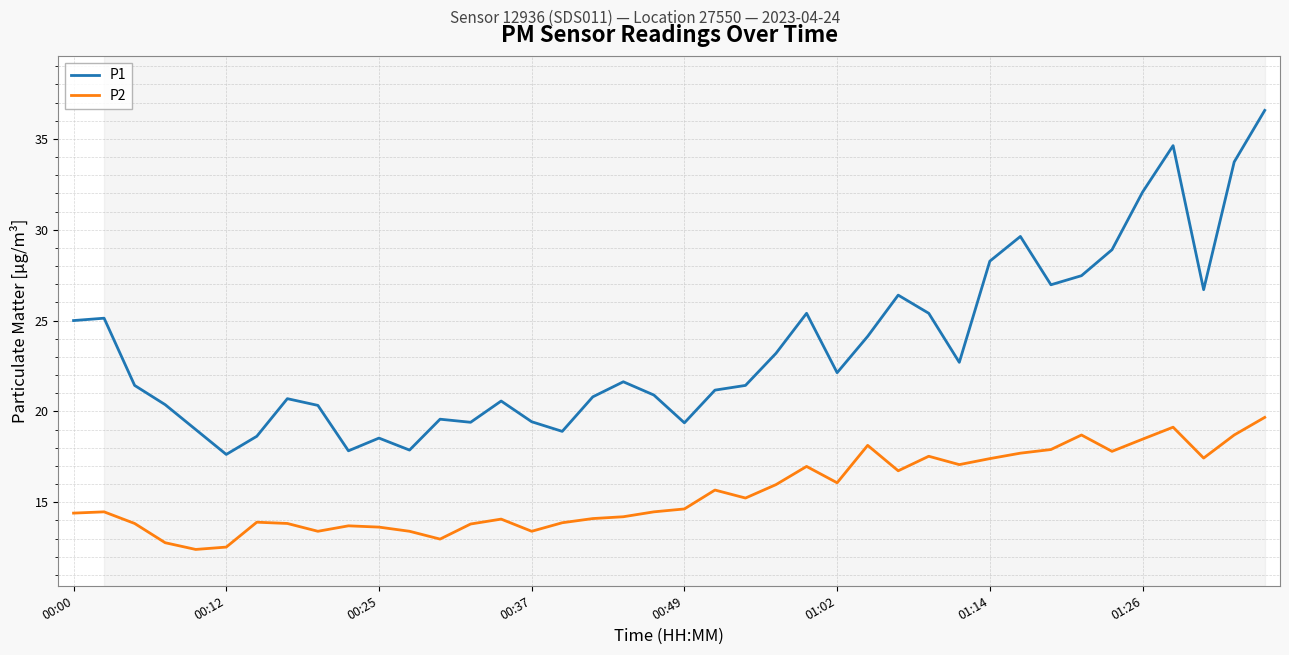

True or false: P2 and P1 cross at least once.

False